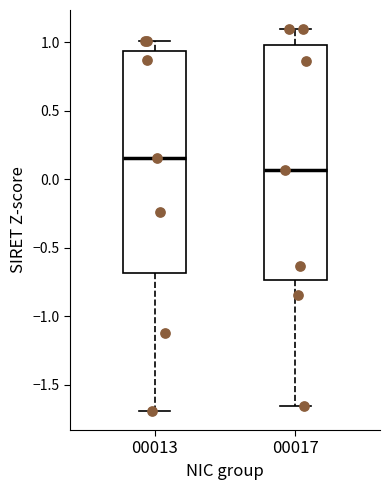

Where is the upper edge of the box at x = 00013 on the y-axis? The values are not printed on the chart, so give them approximately, as read against the axis.

0.95